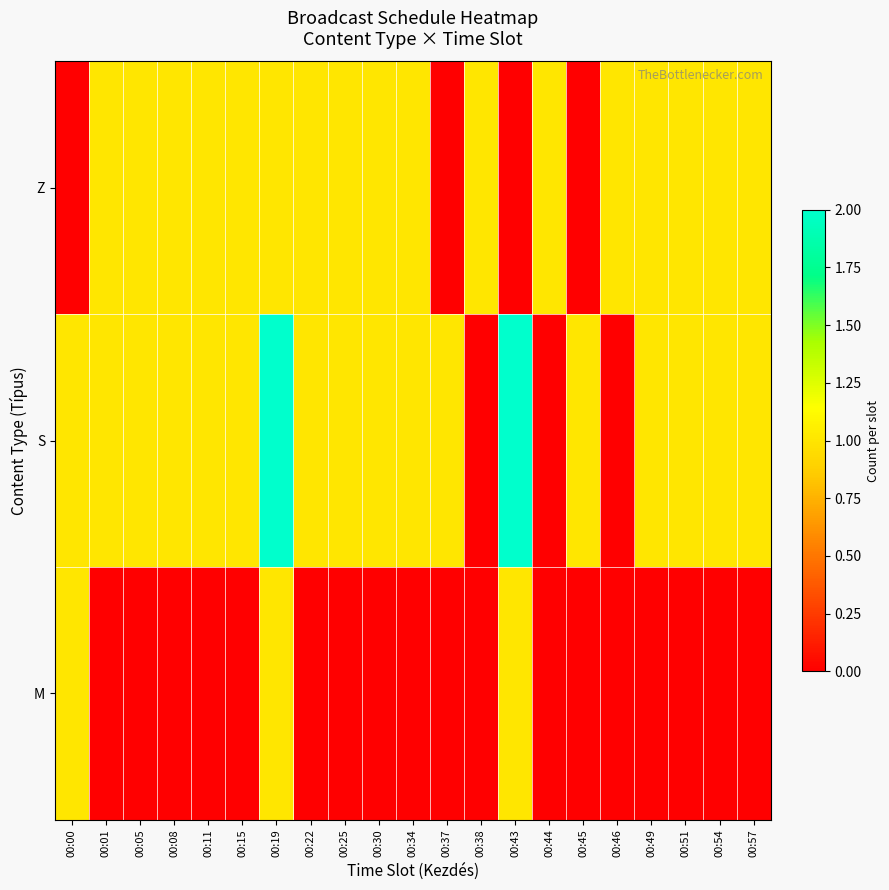

Reading left to right, extract all data points from this chart.

Z: 00:00=0	00:01=1	00:05=1	00:08=1	00:11=1	00:15=1	00:19=1	00:22=1	00:25=1	00:30=1	00:34=1	00:37=0	00:38=1	00:43=0	00:44=1	00:45=0	00:46=1	00:49=1	00:51=1	00:54=1	00:57=1
S: 00:00=1	00:01=1	00:05=1	00:08=1	00:11=1	00:15=1	00:19=2	00:22=1	00:25=1	00:30=1	00:34=1	00:37=1	00:38=0	00:43=2	00:44=0	00:45=1	00:46=0	00:49=1	00:51=1	00:54=1	00:57=1
M: 00:00=1	00:01=0	00:05=0	00:08=0	00:11=0	00:15=0	00:19=1	00:22=0	00:25=0	00:30=0	00:34=0	00:37=0	00:38=0	00:43=1	00:44=0	00:45=0	00:46=0	00:49=0	00:51=0	00:54=0	00:57=0